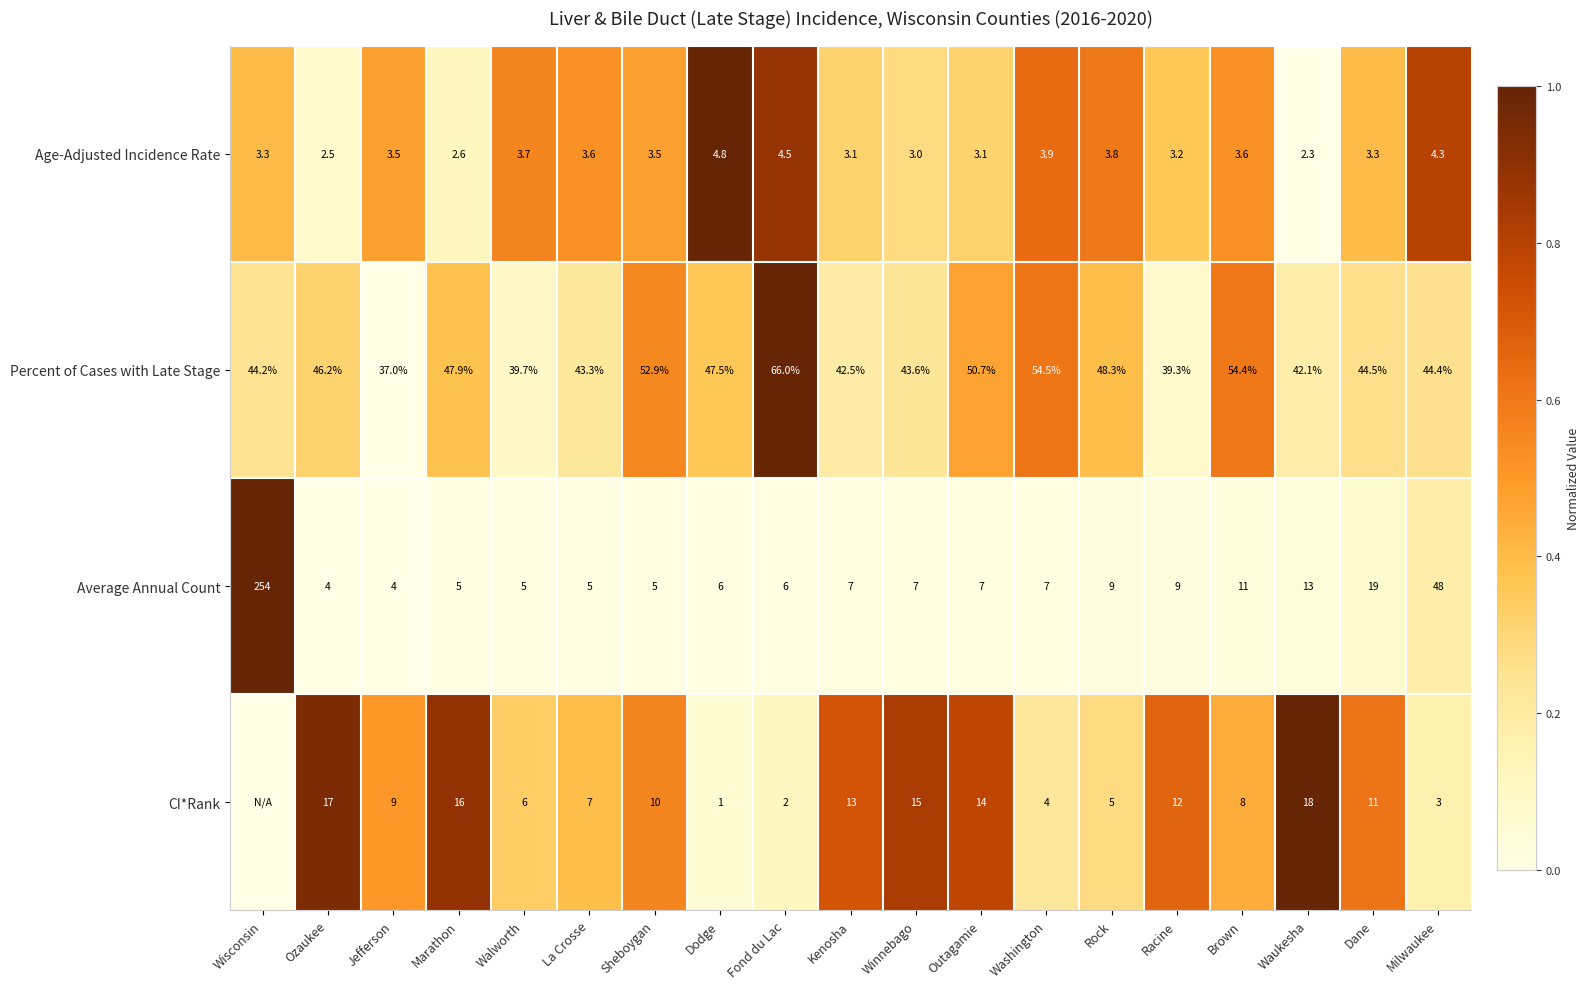

Is it true that Average Annual Count equals 7.8 at Marathon?

False